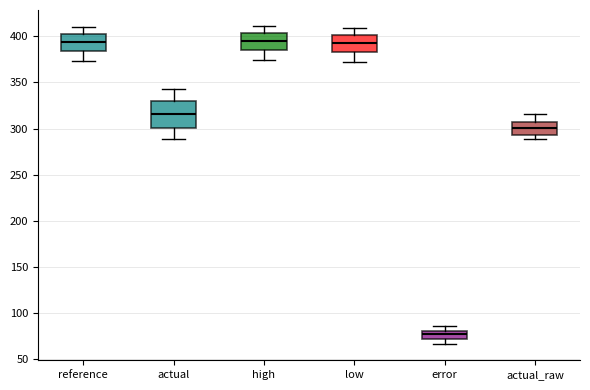

Reading left to right, read every box against the y-axis: the position of its median line, the range the box covers, and the ends of its whiskers. The values are not printed on the chart, so give them approximately, as read against the axis.

reference: median 395, box 385 to 400, whiskers 375 to 410
actual: median 315, box 300 to 330, whiskers 290 to 345
high: median 395, box 385 to 405, whiskers 375 to 410
low: median 390, box 385 to 400, whiskers 370 to 410
error: median 75, box 70 to 80, whiskers 65 to 85
actual_raw: median 300, box 295 to 305, whiskers 290 to 315